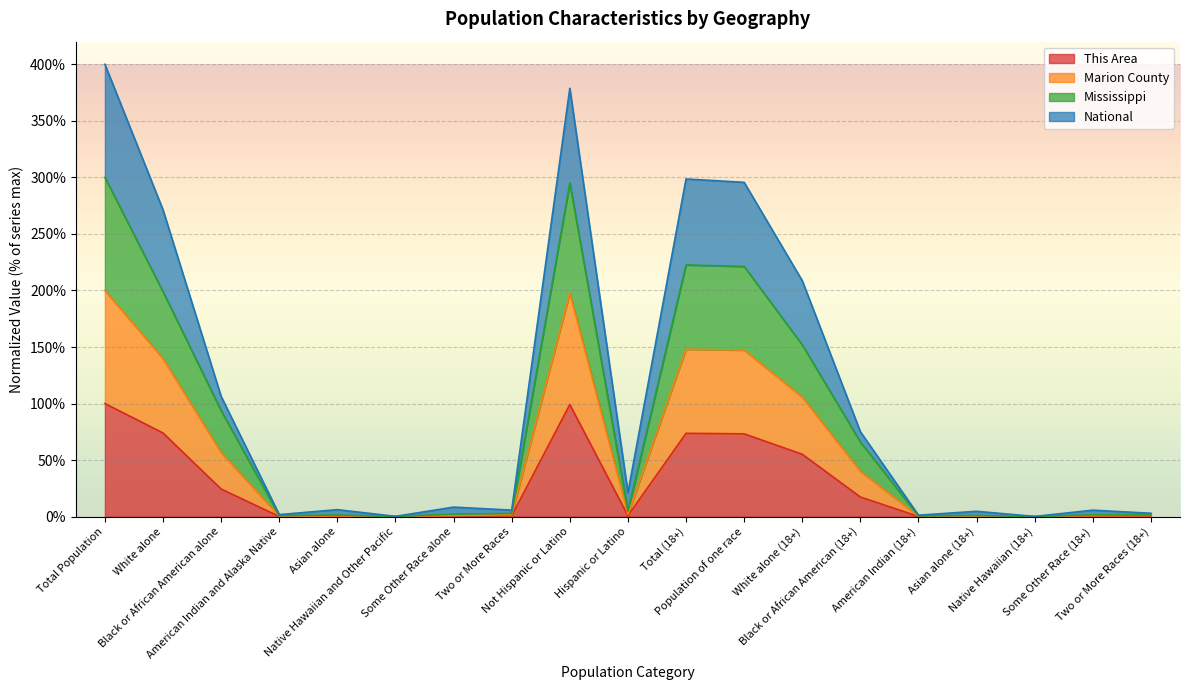

What is the value of the This Area point at the 5th from the left?

0.2